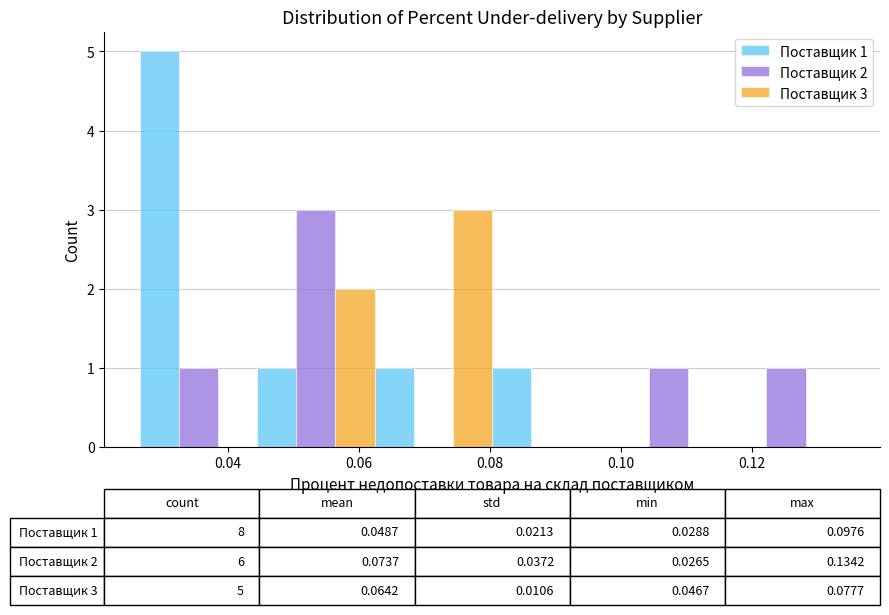

In the Поставщик 1 series, which range on the x-axis has the tallest bar?

0.026 to 0.044